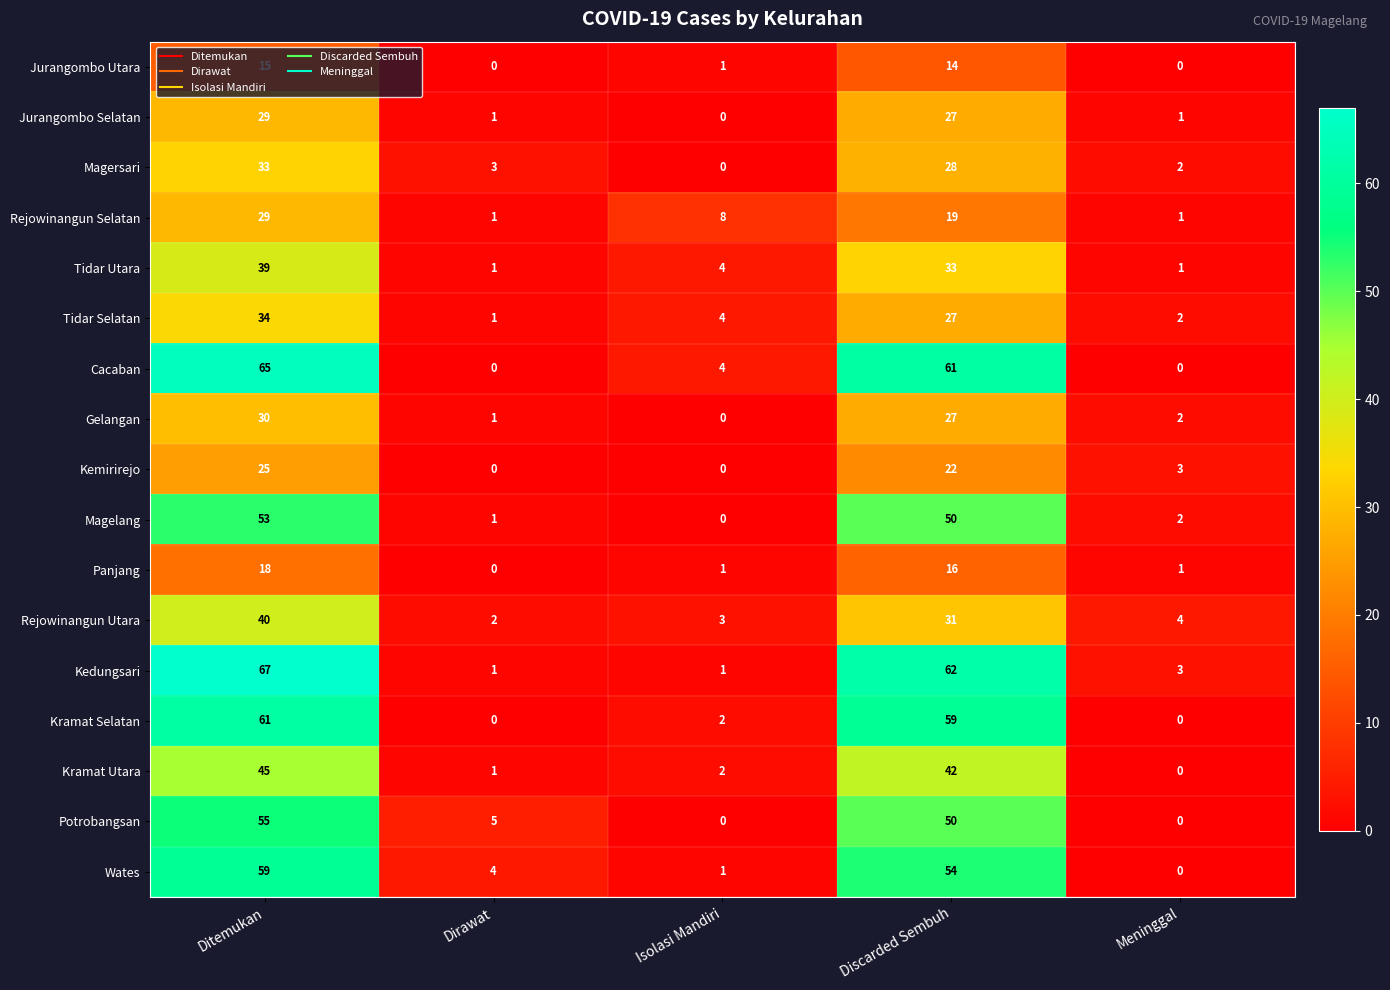

At how many categories does at least one series exceed 0?

5